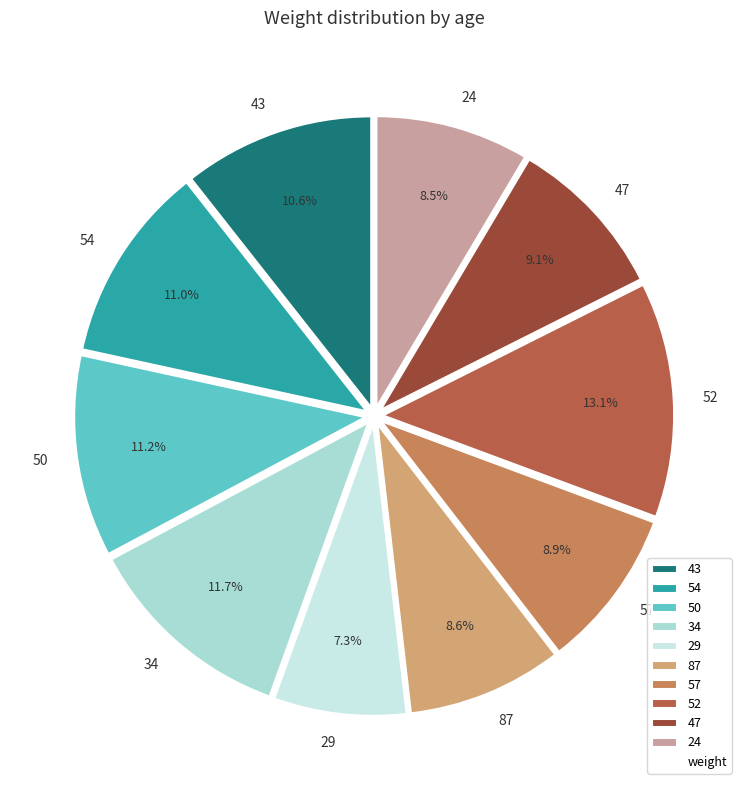

To the nearest percent, what is the difference between the largest and smallest slice percentages?

6%